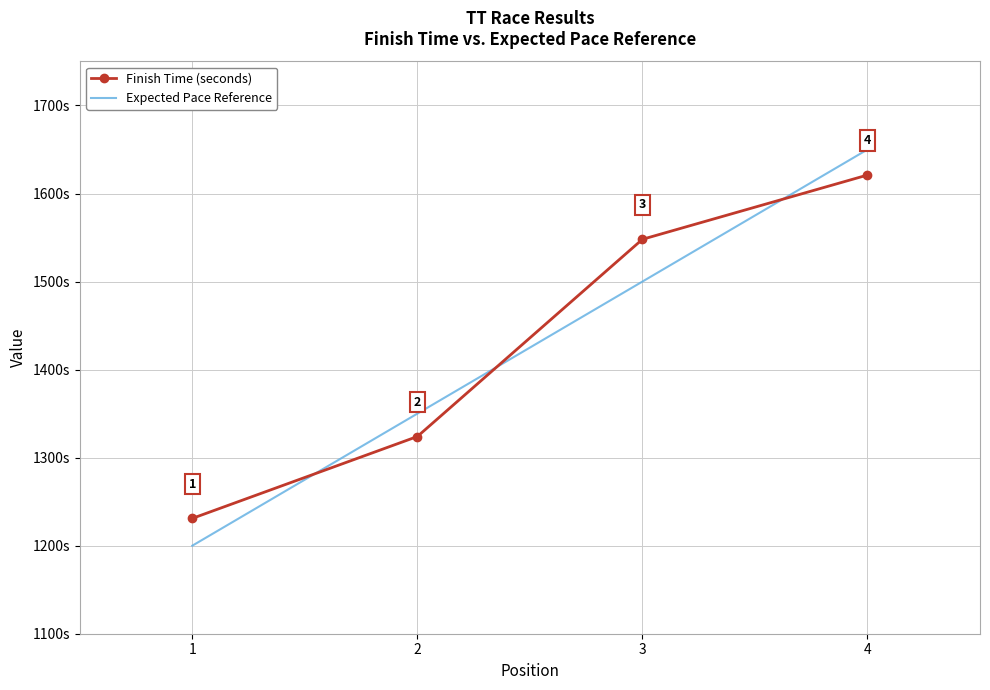

Which series changed the most between 1 and 2?

Expected Pace Reference